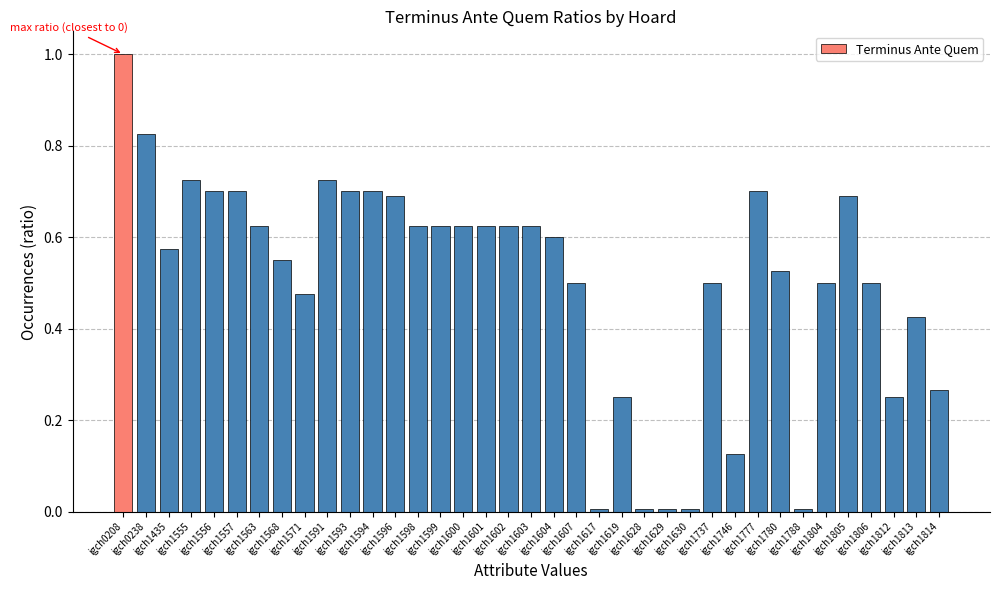

What is the maximum value shown in the chart?

1.0